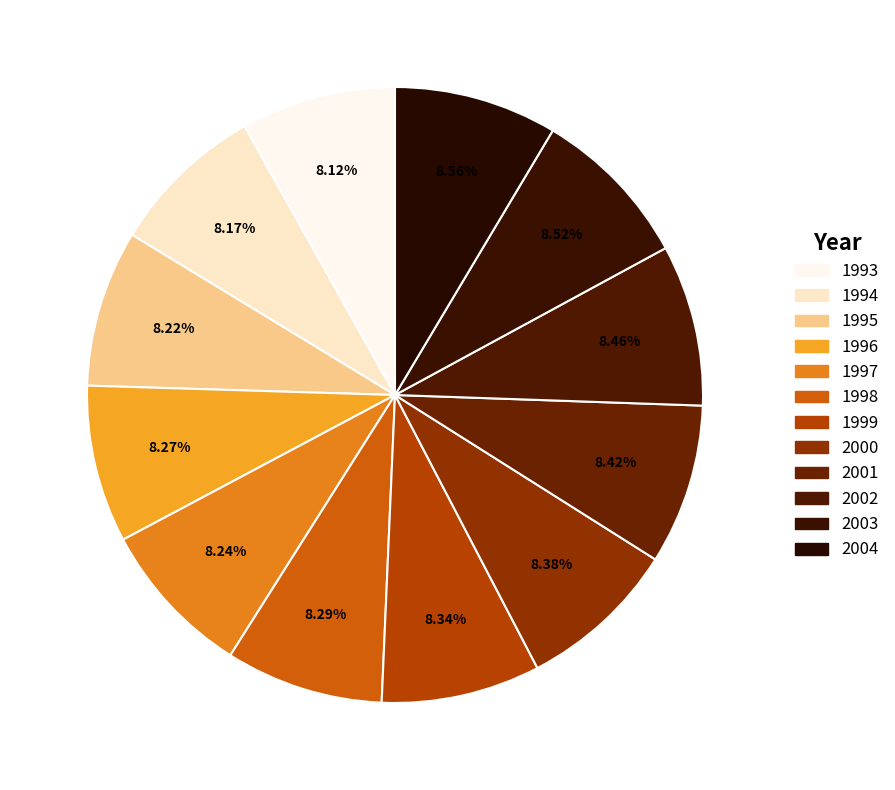

Approximately how many times larger is the value at 2000 compared to 1999?

1.0